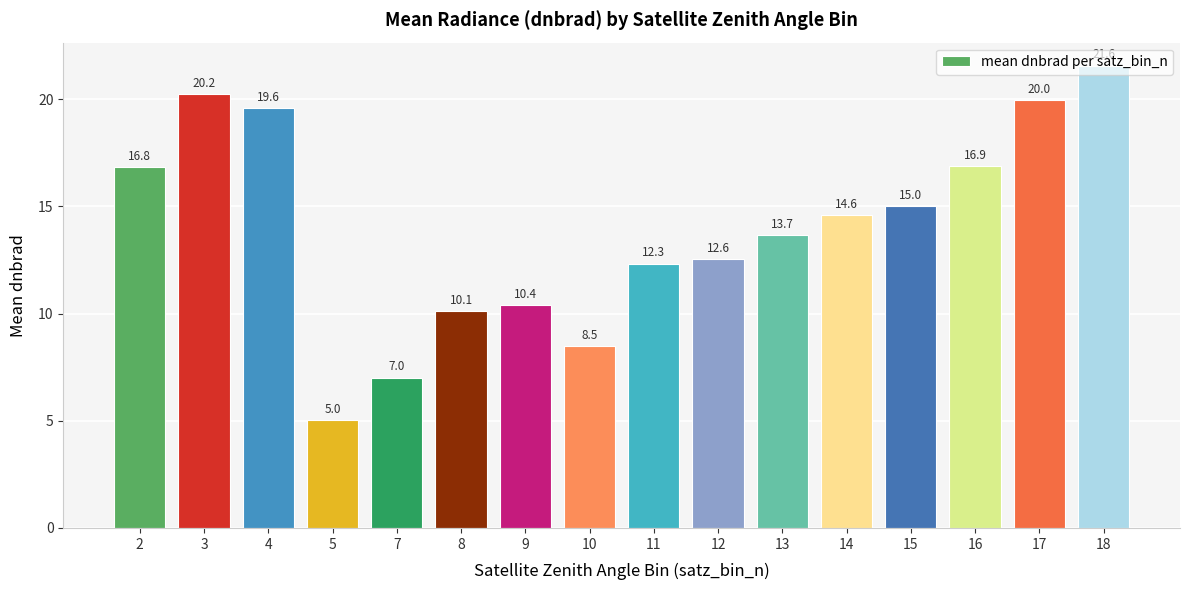

Reading left to right, list all the values displayed in this chart.

2=16.8	3=20.2	4=19.6	5=5.0	7=7.0	8=10.1	9=10.4	10=8.5	11=12.3	12=12.6	13=13.7	14=14.6	15=15.0	16=16.9	17=20.0	18=21.6